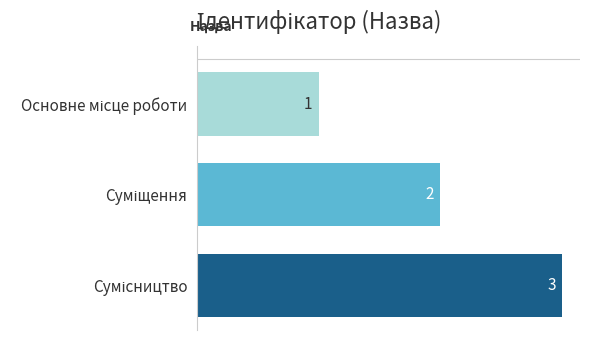

How many series are shown in this chart?

1